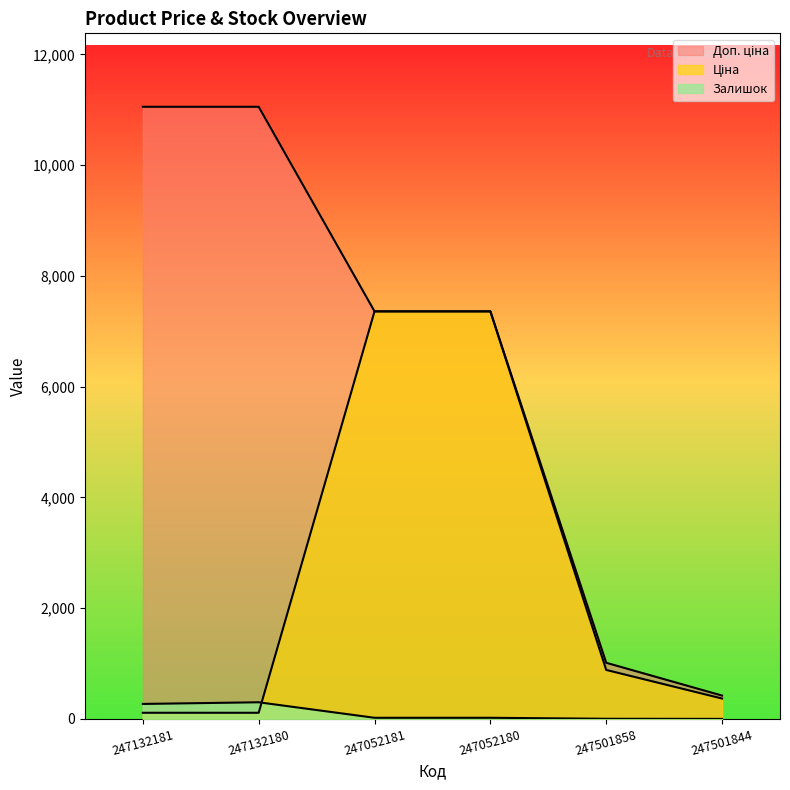

What is the sum of the Залишок values at 247052180 and 247132181?

290.0